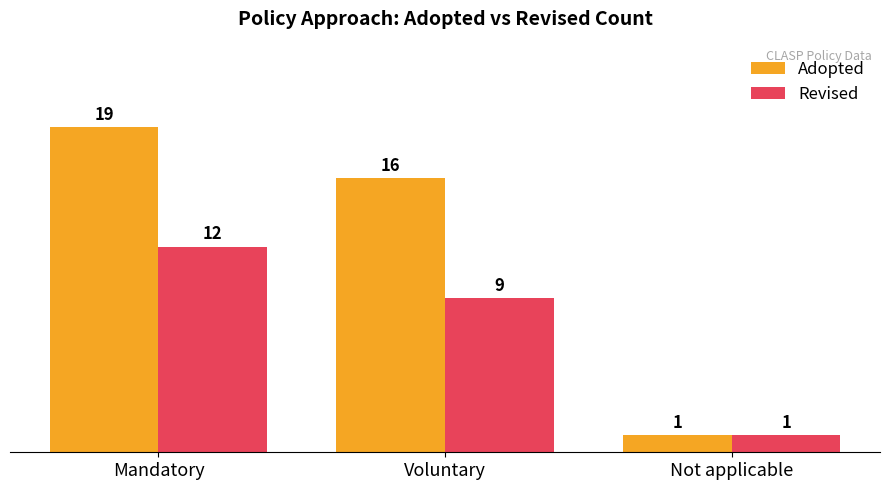

True or false: Revised has a value of 4 at Voluntary.

False